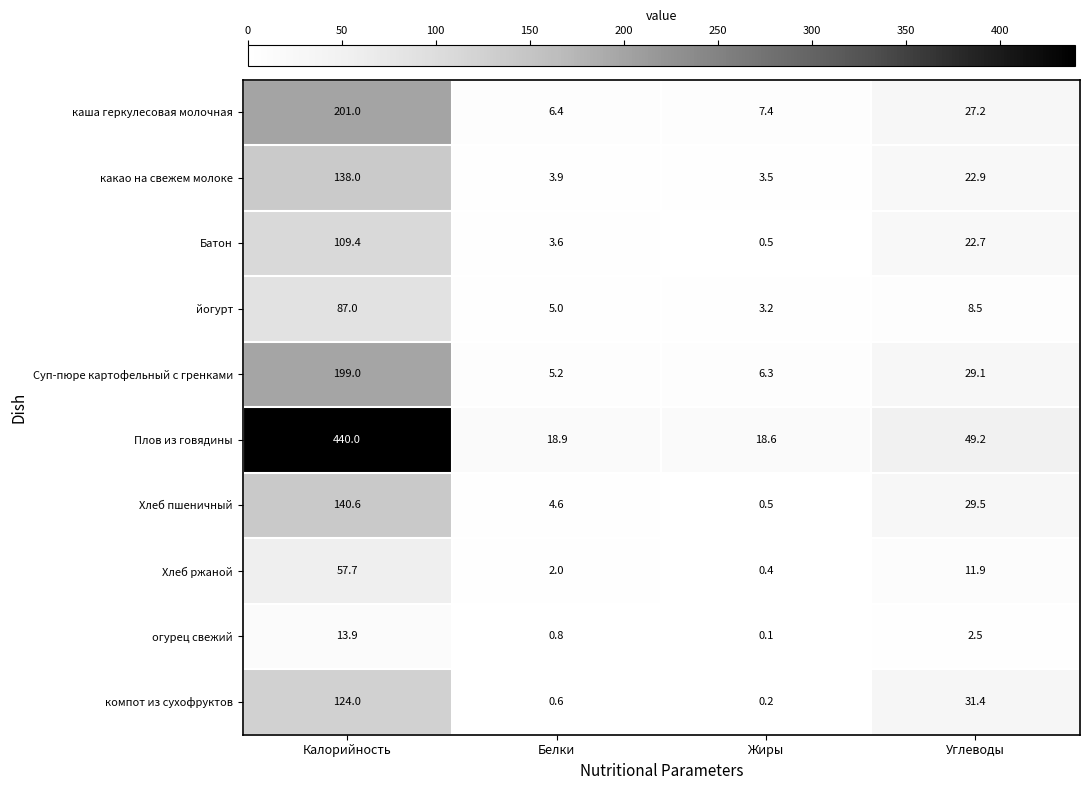

List the series in order of their peak value, lowest first.

огурец свежий, Хлеб ржаной, йогурт, Батон, компот из сухофруктов, какао на свежем молоке, Хлеб пшеничный, Суп-пюре картофельный с гренками, каша геркулесовая молочная, Плов из говядины